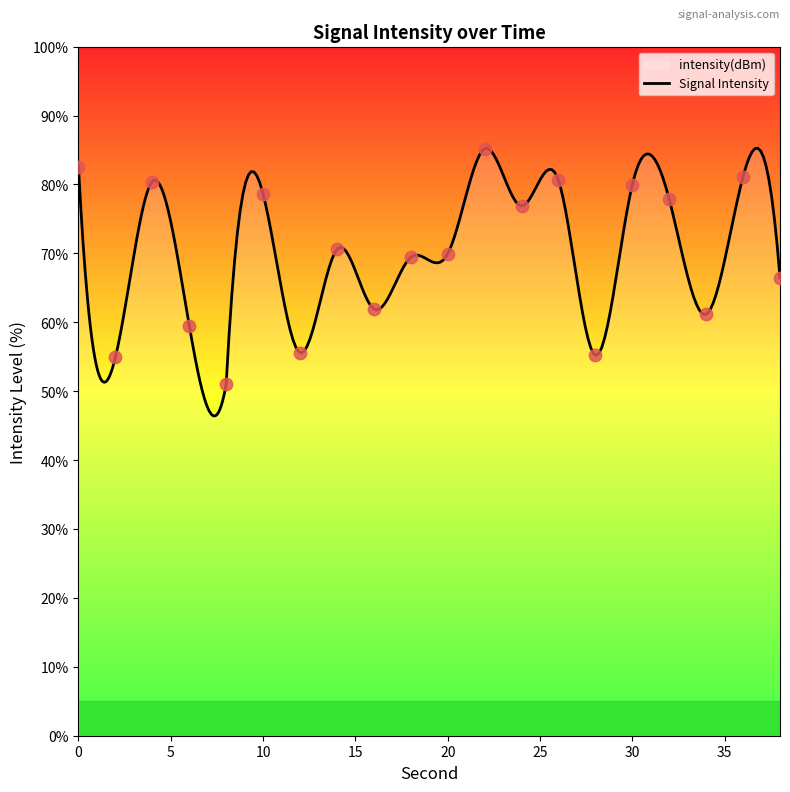

What is the change in value from 24 to 34?

-15.7